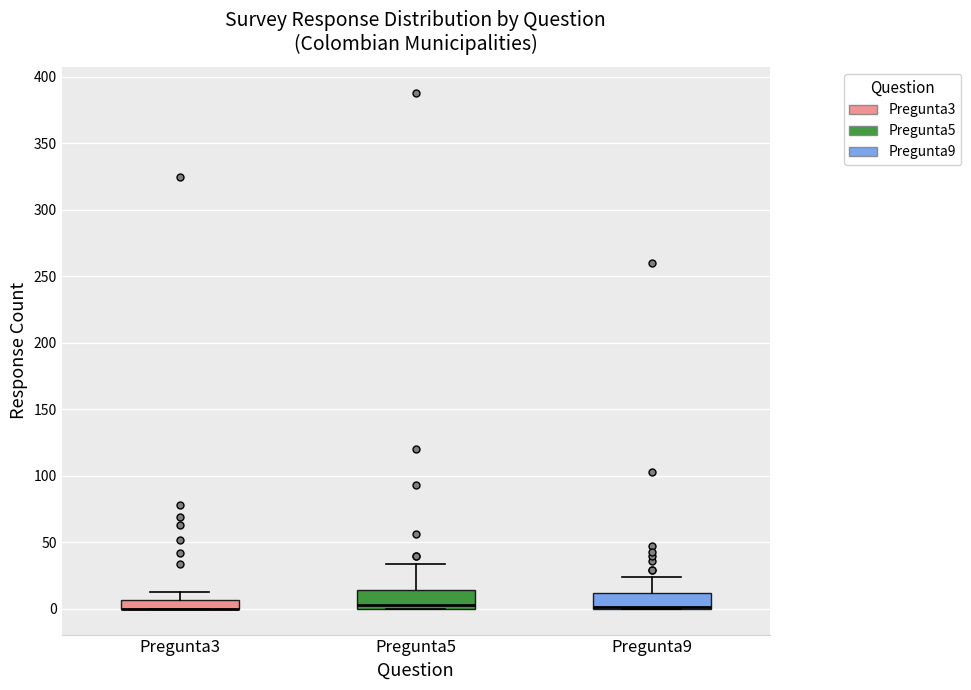

Where is the upper edge of the box for Pregunta3 on the y-axis? The values are not printed on the chart, so give them approximately, as read against the axis.

5